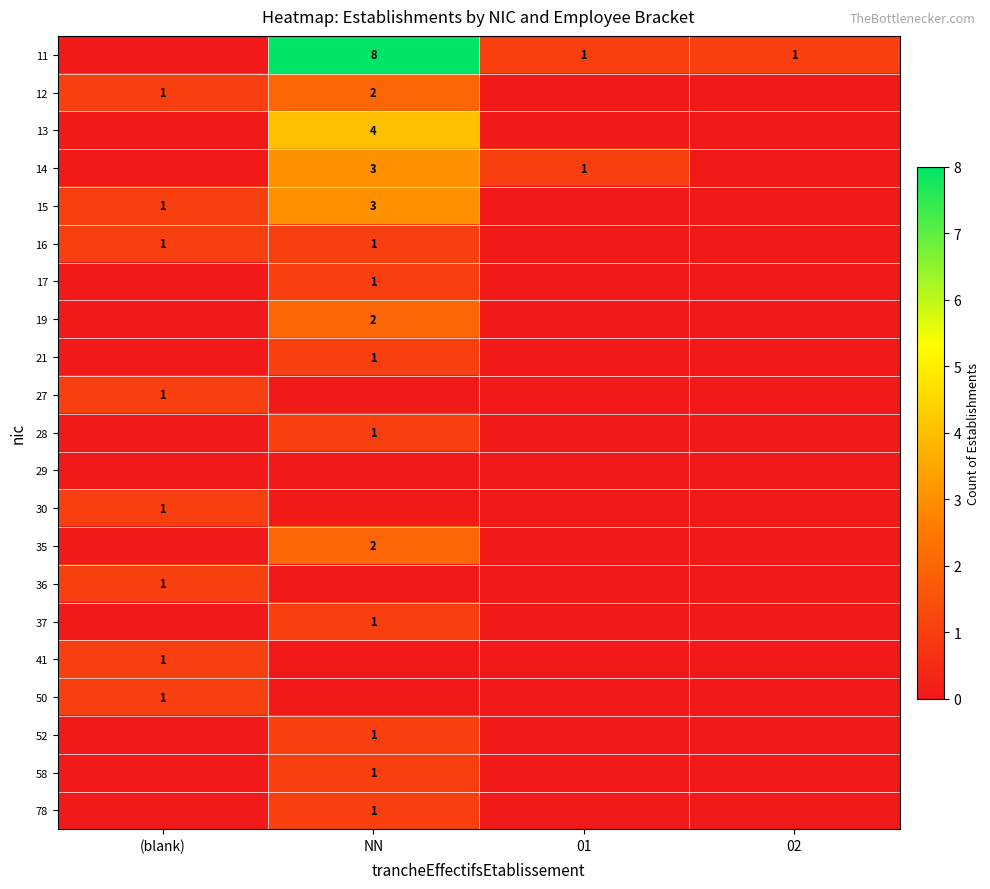

List the labels in order of 52 value, largest first.

NN, (blank), 01, 02